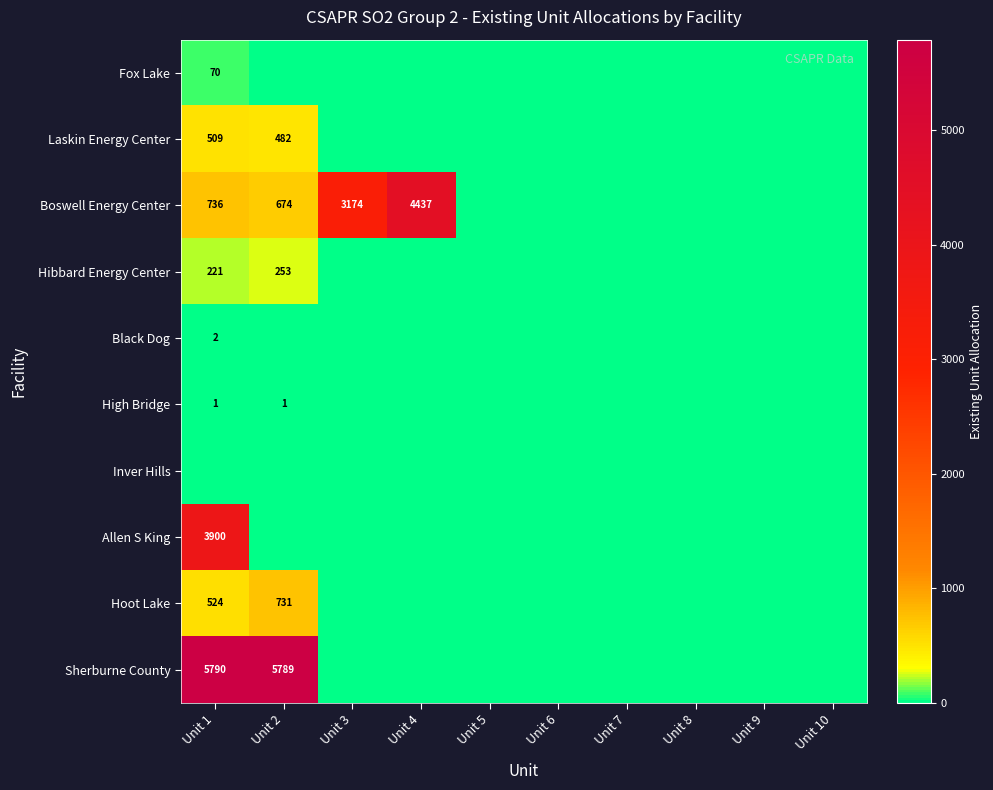

The Boswell Energy Center series shows 3174 at Unit 3. True or false?

True